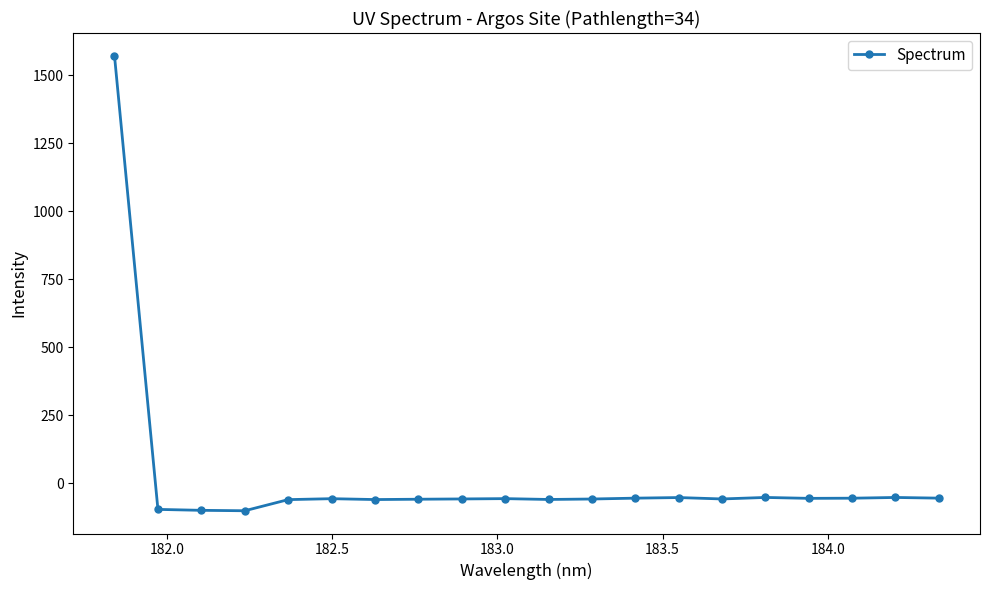

What is the smallest value displayed?

-101.5